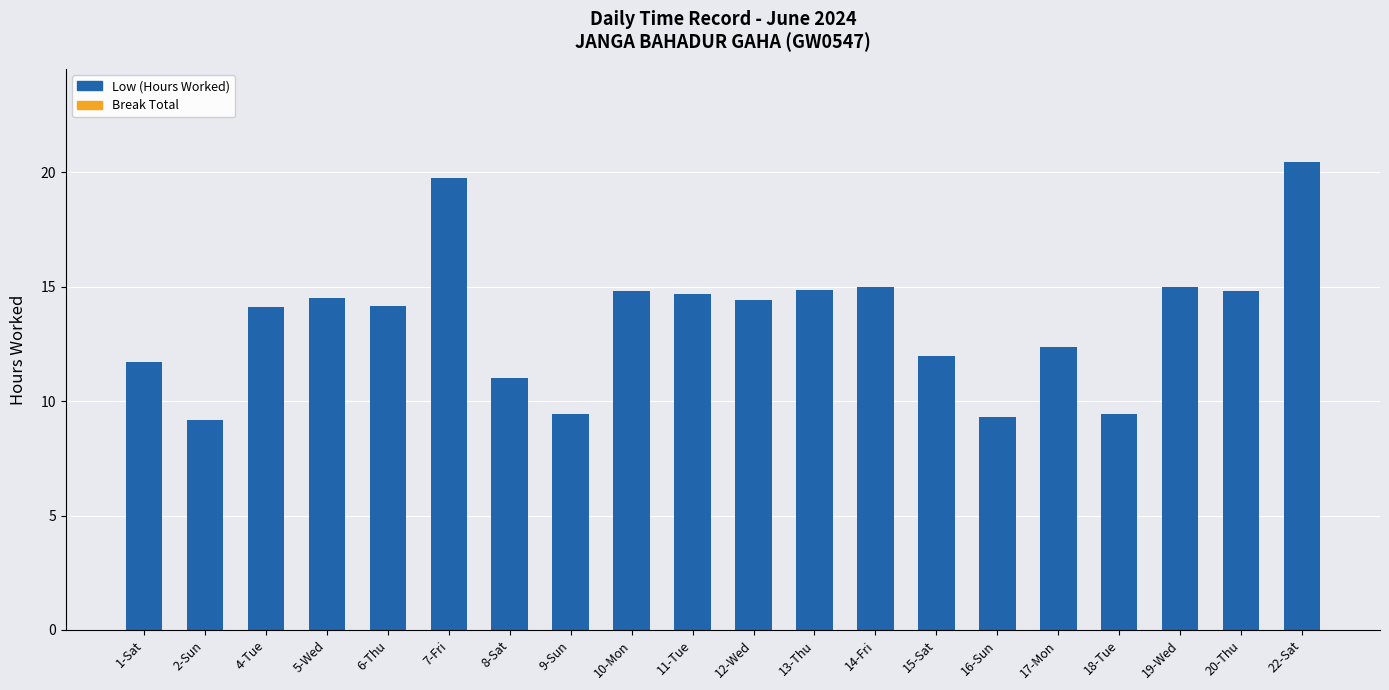

What is the average value?

13.6